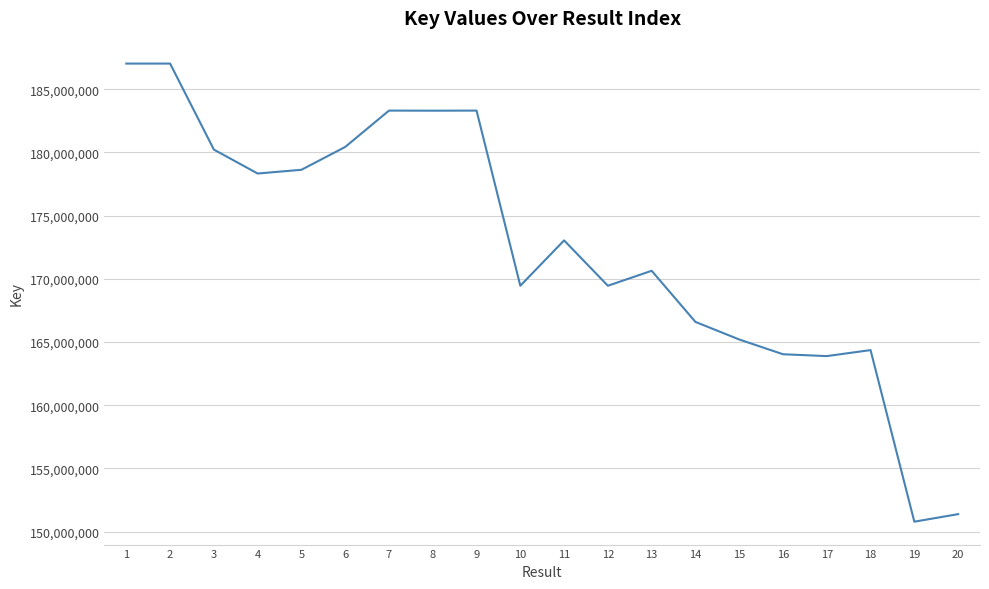

What is the difference between the maximum and minimum values?

36241990